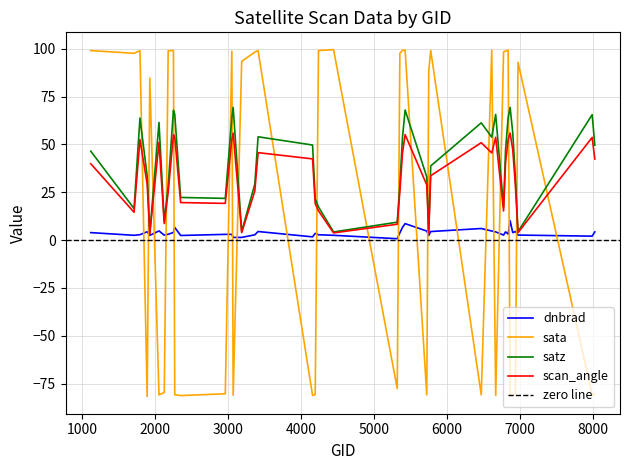

True or false: scan_angle and sata intersect in this chart.

True